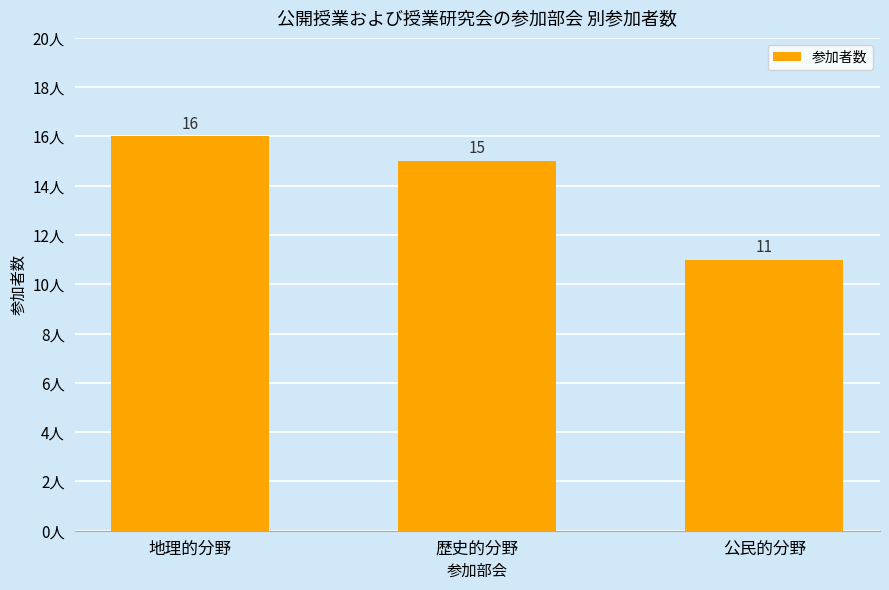

Count the number of data series in this chart.

1